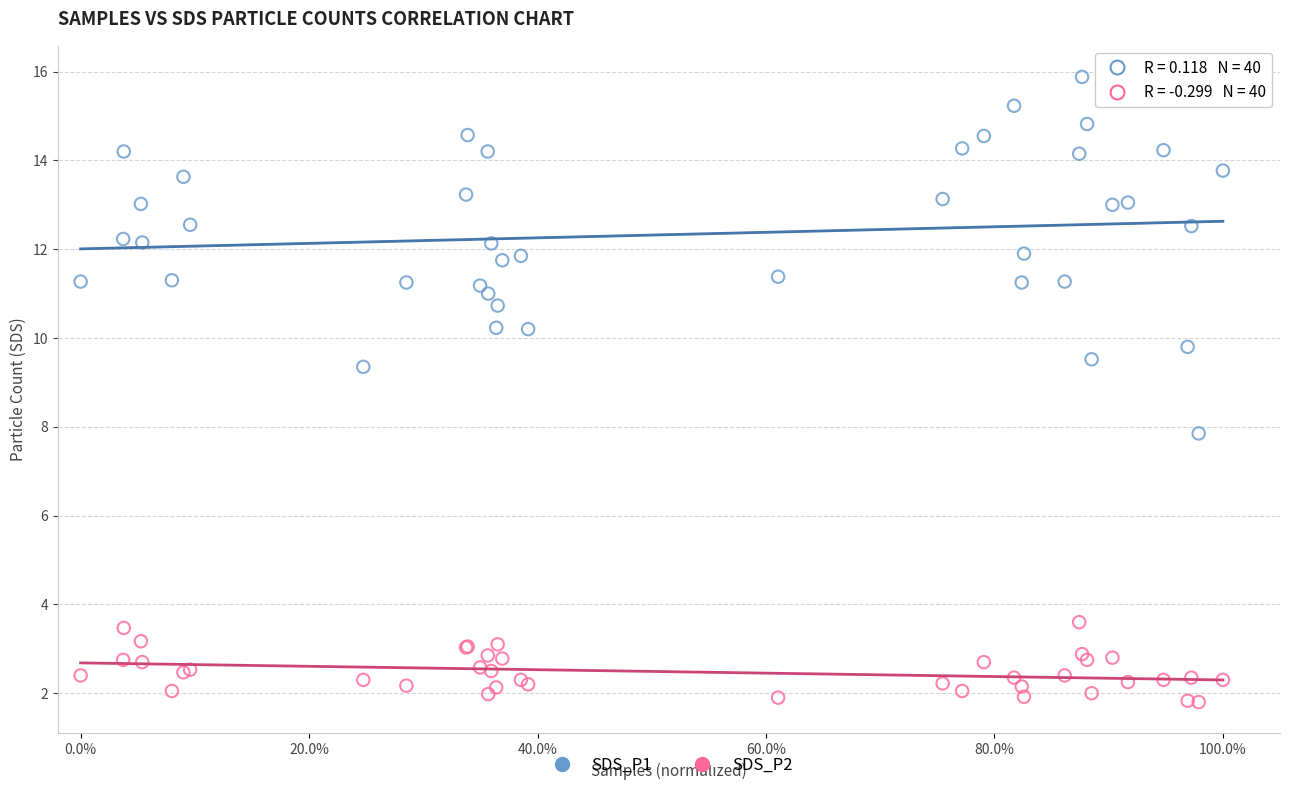

Which series has the largest Y range (max minus min)?

SDS_P1